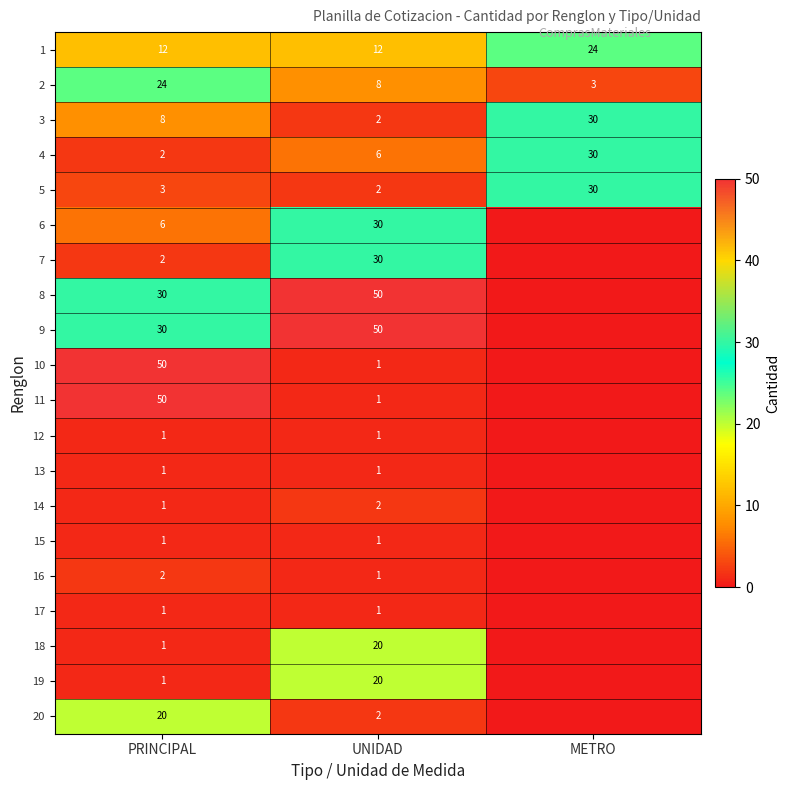

Between PRINCIPAL and UNIDAD, which is larger?

PRINCIPAL